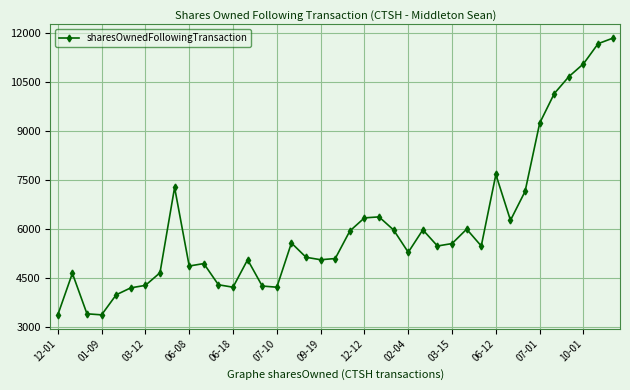

What is the difference between the second highest and minimum values?

8321